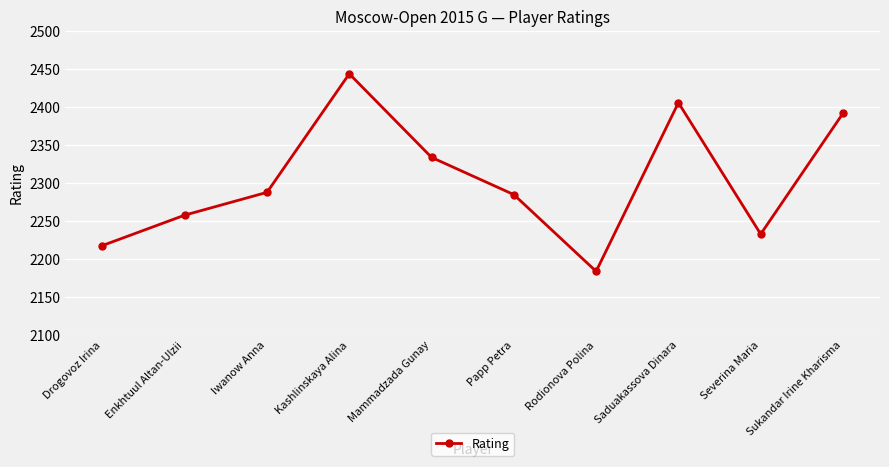

What is the label of the 4th point from the right?

Rodionova Polina